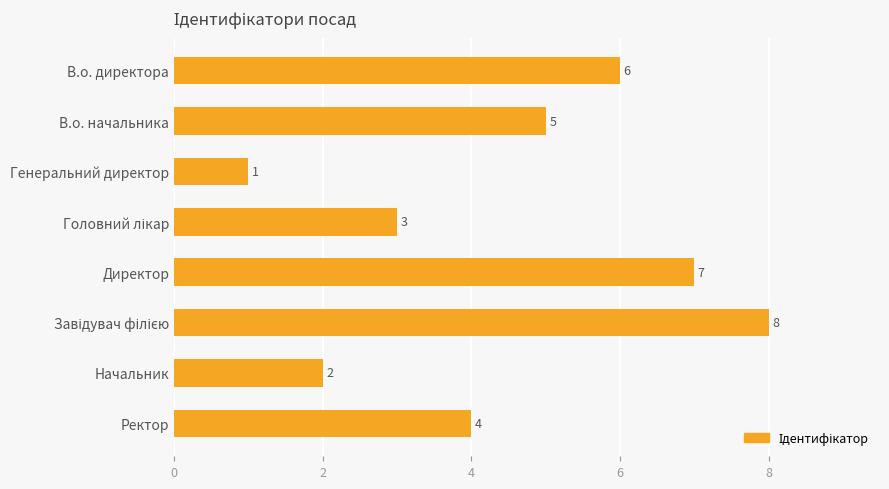

Does the chart contain any negative values?

No